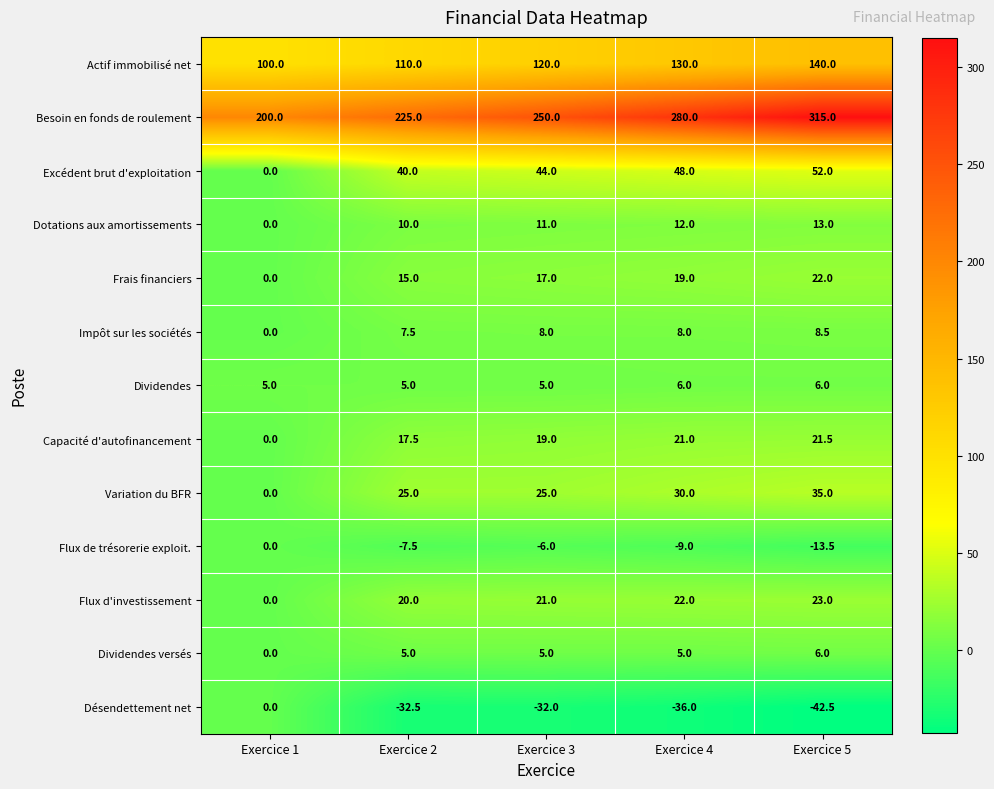

What is the spread (max minus min) of values at Exercice 2?

257.5